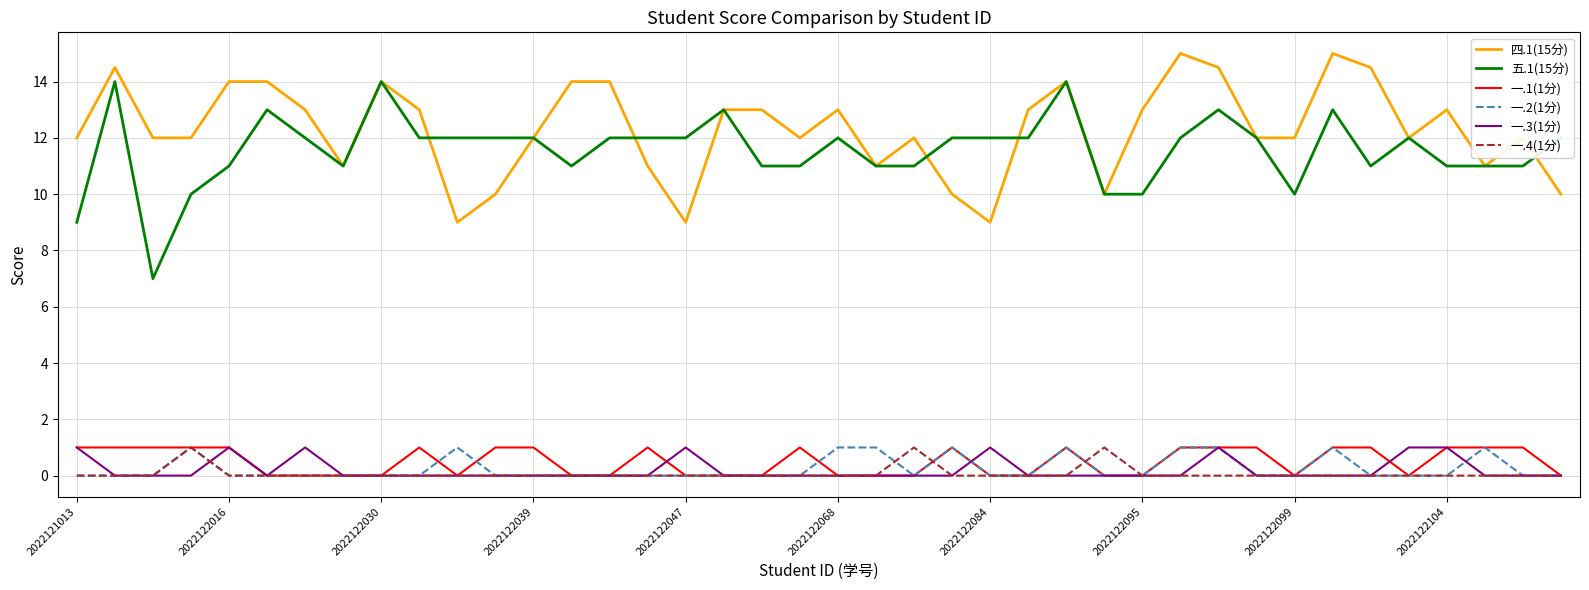

Count the 一.3(1分) values in the range 0 to 1.

40